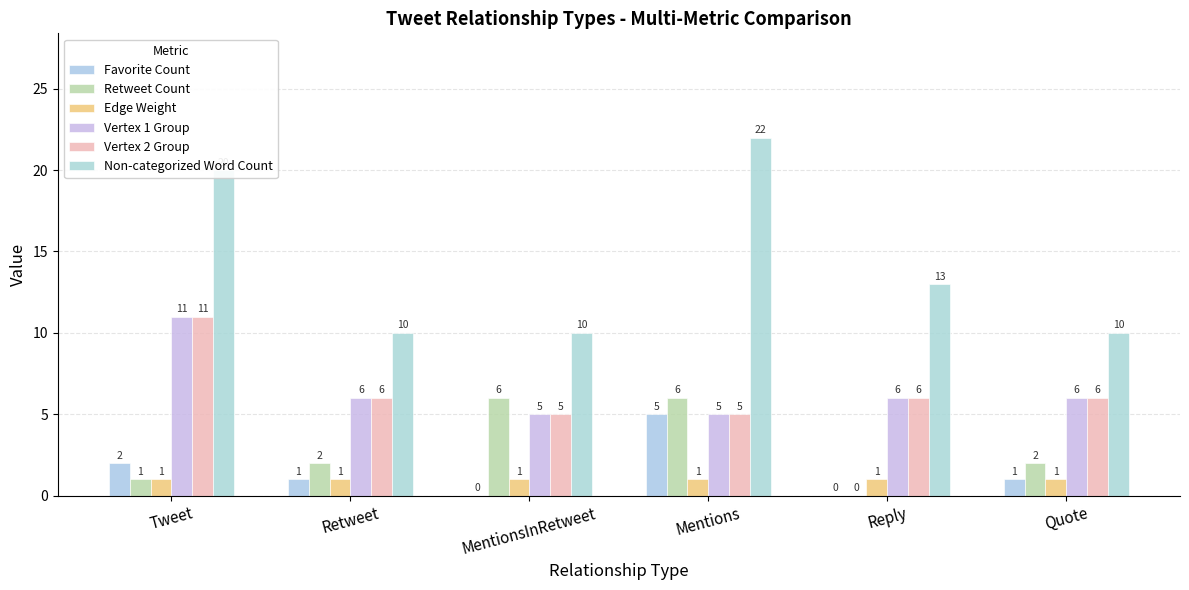

Which label corresponds to the smallest value in the chart?

MentionsInRetweet